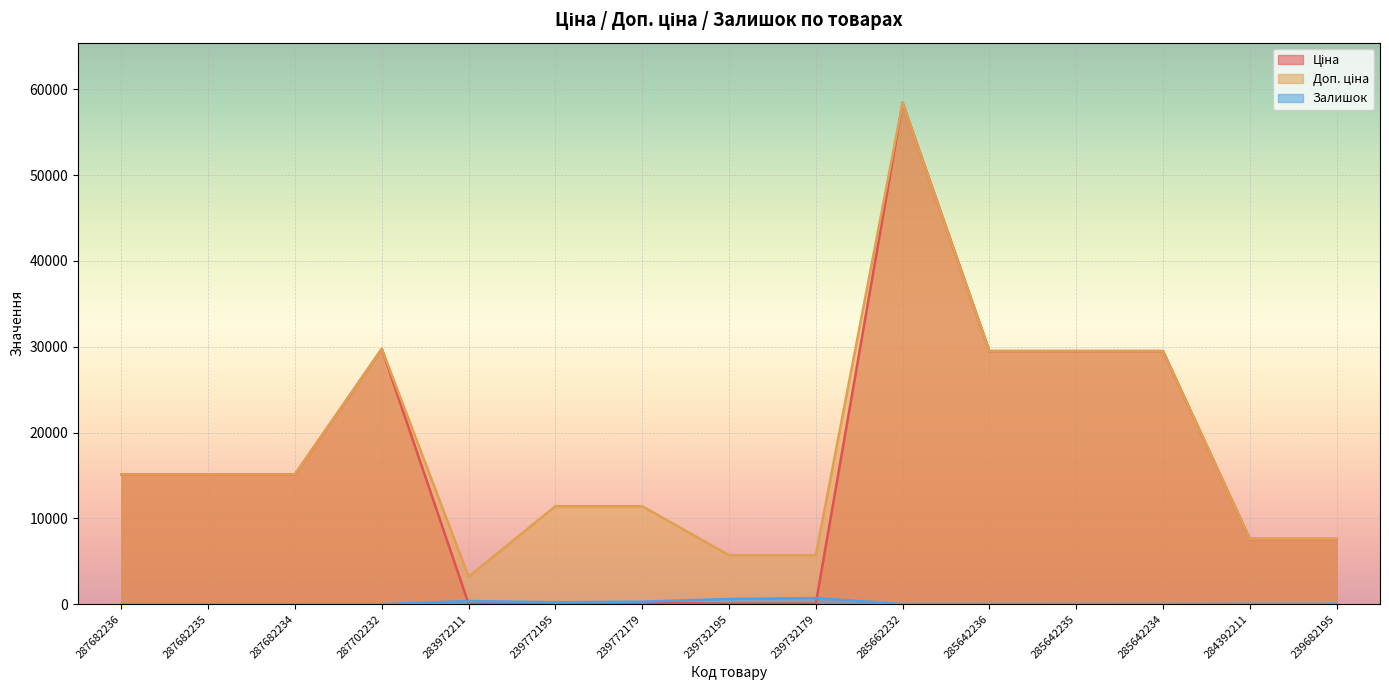

What is the label of the 7th point from the right?

239732179